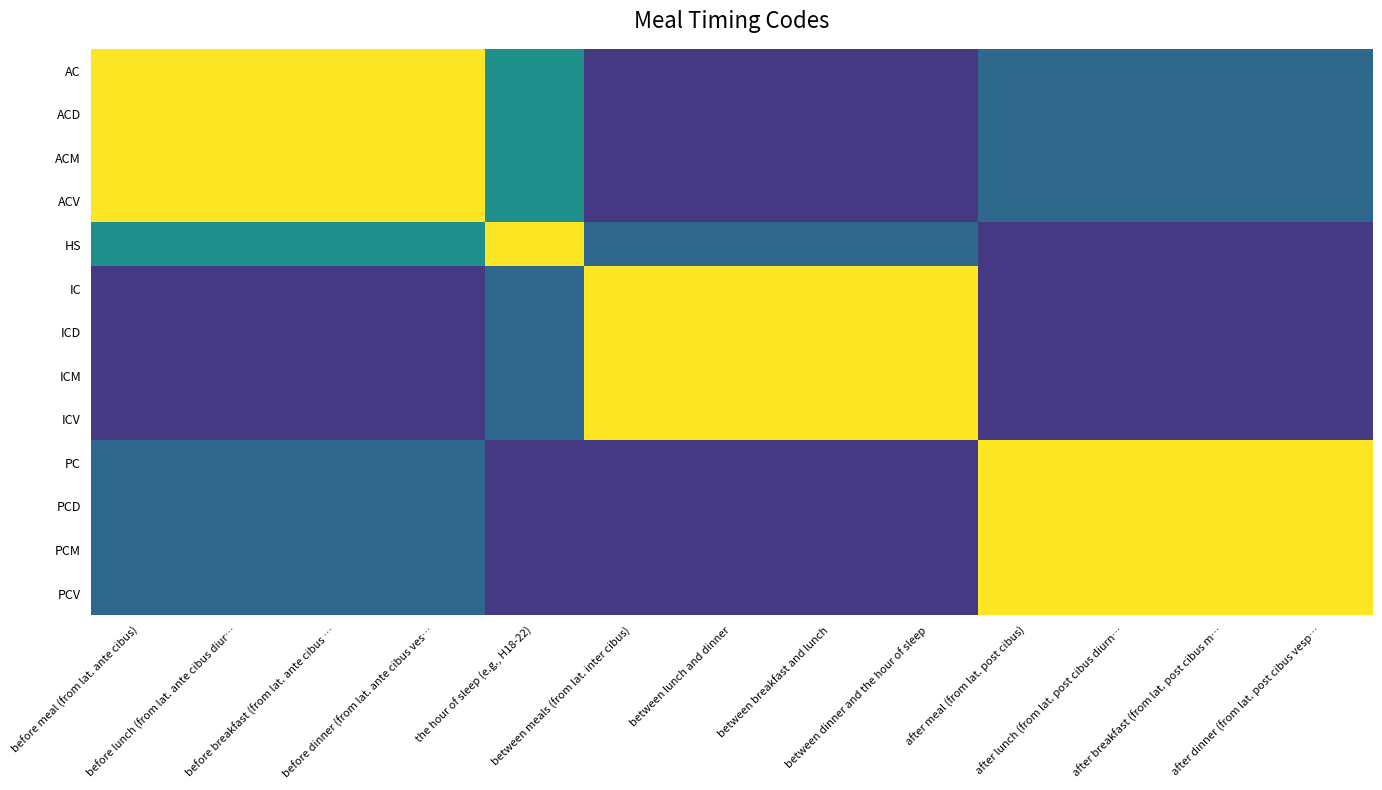

Reading right to left, extract all data points from this chart.

AC: after dinner (from lat. post cibus vesp…=0.3	after breakfast (from lat. post cibus m…=0.3	after lunch (from lat. post cibus diurn…=0.3	after meal (from lat. post cibus)=0.3	between dinner and the hour of sleep=0.2	between breakfast and lunch=0.2	between lunch and dinner=0.2	between meals (from lat. inter cibus)=0.2	the hour of sleep (e.g., H18-22)=0.5	before dinner (from lat. ante cibus ves…=1.0	before breakfast (from lat. ante cibus …=1.0	before lunch (from lat. ante cibus diur…=1.0	before meal (from lat. ante cibus)=1.0
ACD: after dinner (from lat. post cibus vesp…=0.3	after breakfast (from lat. post cibus m…=0.3	after lunch (from lat. post cibus diurn…=0.3	after meal (from lat. post cibus)=0.3	between dinner and the hour of sleep=0.2	between breakfast and lunch=0.2	between lunch and dinner=0.2	between meals (from lat. inter cibus)=0.2	the hour of sleep (e.g., H18-22)=0.5	before dinner (from lat. ante cibus ves…=1.0	before breakfast (from lat. ante cibus …=1.0	before lunch (from lat. ante cibus diur…=1.0	before meal (from lat. ante cibus)=1.0
ACM: after dinner (from lat. post cibus vesp…=0.3	after breakfast (from lat. post cibus m…=0.3	after lunch (from lat. post cibus diurn…=0.3	after meal (from lat. post cibus)=0.3	between dinner and the hour of sleep=0.2	between breakfast and lunch=0.2	between lunch and dinner=0.2	between meals (from lat. inter cibus)=0.2	the hour of sleep (e.g., H18-22)=0.5	before dinner (from lat. ante cibus ves…=1.0	before breakfast (from lat. ante cibus …=1.0	before lunch (from lat. ante cibus diur…=1.0	before meal (from lat. ante cibus)=1.0
ACV: after dinner (from lat. post cibus vesp…=0.3	after breakfast (from lat. post cibus m…=0.3	after lunch (from lat. post cibus diurn…=0.3	after meal (from lat. post cibus)=0.3	between dinner and the hour of sleep=0.2	between breakfast and lunch=0.2	between lunch and dinner=0.2	between meals (from lat. inter cibus)=0.2	the hour of sleep (e.g., H18-22)=0.5	before dinner (from lat. ante cibus ves…=1.0	before breakfast (from lat. ante cibus …=1.0	before lunch (from lat. ante cibus diur…=1.0	before meal (from lat. ante cibus)=1.0
HS: after dinner (from lat. post cibus vesp…=0.2	after breakfast (from lat. post cibus m…=0.2	after lunch (from lat. post cibus diurn…=0.2	after meal (from lat. post cibus)=0.2	between dinner and the hour of sleep=0.3	between breakfast and lunch=0.3	between lunch and dinner=0.3	between meals (from lat. inter cibus)=0.3	the hour of sleep (e.g., H18-22)=1.0	before dinner (from lat. ante cibus ves…=0.5	before breakfast (from lat. ante cibus …=0.5	before lunch (from lat. ante cibus diur…=0.5	before meal (from lat. ante cibus)=0.5
IC: after dinner (from lat. post cibus vesp…=0.2	after breakfast (from lat. post cibus m…=0.2	after lunch (from lat. post cibus diurn…=0.2	after meal (from lat. post cibus)=0.2	between dinner and the hour of sleep=1.0	between breakfast and lunch=1.0	between lunch and dinner=1.0	between meals (from lat. inter cibus)=1.0	the hour of sleep (e.g., H18-22)=0.3	before dinner (from lat. ante cibus ves…=0.2	before breakfast (from lat. ante cibus …=0.2	before lunch (from lat. ante cibus diur…=0.2	before meal (from lat. ante cibus)=0.2
ICD: after dinner (from lat. post cibus vesp…=0.2	after breakfast (from lat. post cibus m…=0.2	after lunch (from lat. post cibus diurn…=0.2	after meal (from lat. post cibus)=0.2	between dinner and the hour of sleep=1.0	between breakfast and lunch=1.0	between lunch and dinner=1.0	between meals (from lat. inter cibus)=1.0	the hour of sleep (e.g., H18-22)=0.3	before dinner (from lat. ante cibus ves…=0.2	before breakfast (from lat. ante cibus …=0.2	before lunch (from lat. ante cibus diur…=0.2	before meal (from lat. ante cibus)=0.2
ICM: after dinner (from lat. post cibus vesp…=0.2	after breakfast (from lat. post cibus m…=0.2	after lunch (from lat. post cibus diurn…=0.2	after meal (from lat. post cibus)=0.2	between dinner and the hour of sleep=1.0	between breakfast and lunch=1.0	between lunch and dinner=1.0	between meals (from lat. inter cibus)=1.0	the hour of sleep (e.g., H18-22)=0.3	before dinner (from lat. ante cibus ves…=0.2	before breakfast (from lat. ante cibus …=0.2	before lunch (from lat. ante cibus diur…=0.2	before meal (from lat. ante cibus)=0.2
ICV: after dinner (from lat. post cibus vesp…=0.2	after breakfast (from lat. post cibus m…=0.2	after lunch (from lat. post cibus diurn…=0.2	after meal (from lat. post cibus)=0.2	between dinner and the hour of sleep=1.0	between breakfast and lunch=1.0	between lunch and dinner=1.0	between meals (from lat. inter cibus)=1.0	the hour of sleep (e.g., H18-22)=0.3	before dinner (from lat. ante cibus ves…=0.2	before breakfast (from lat. ante cibus …=0.2	before lunch (from lat. ante cibus diur…=0.2	before meal (from lat. ante cibus)=0.2
PC: after dinner (from lat. post cibus vesp…=1.0	after breakfast (from lat. post cibus m…=1.0	after lunch (from lat. post cibus diurn…=1.0	after meal (from lat. post cibus)=1.0	between dinner and the hour of sleep=0.2	between breakfast and lunch=0.2	between lunch and dinner=0.2	between meals (from lat. inter cibus)=0.2	the hour of sleep (e.g., H18-22)=0.2	before dinner (from lat. ante cibus ves…=0.3	before breakfast (from lat. ante cibus …=0.3	before lunch (from lat. ante cibus diur…=0.3	before meal (from lat. ante cibus)=0.3
PCD: after dinner (from lat. post cibus vesp…=1.0	after breakfast (from lat. post cibus m…=1.0	after lunch (from lat. post cibus diurn…=1.0	after meal (from lat. post cibus)=1.0	between dinner and the hour of sleep=0.2	between breakfast and lunch=0.2	between lunch and dinner=0.2	between meals (from lat. inter cibus)=0.2	the hour of sleep (e.g., H18-22)=0.2	before dinner (from lat. ante cibus ves…=0.3	before breakfast (from lat. ante cibus …=0.3	before lunch (from lat. ante cibus diur…=0.3	before meal (from lat. ante cibus)=0.3
PCM: after dinner (from lat. post cibus vesp…=1.0	after breakfast (from lat. post cibus m…=1.0	after lunch (from lat. post cibus diurn…=1.0	after meal (from lat. post cibus)=1.0	between dinner and the hour of sleep=0.2	between breakfast and lunch=0.2	between lunch and dinner=0.2	between meals (from lat. inter cibus)=0.2	the hour of sleep (e.g., H18-22)=0.2	before dinner (from lat. ante cibus ves…=0.3	before breakfast (from lat. ante cibus …=0.3	before lunch (from lat. ante cibus diur…=0.3	before meal (from lat. ante cibus)=0.3
PCV: after dinner (from lat. post cibus vesp…=1.0	after breakfast (from lat. post cibus m…=1.0	after lunch (from lat. post cibus diurn…=1.0	after meal (from lat. post cibus)=1.0	between dinner and the hour of sleep=0.2	between breakfast and lunch=0.2	between lunch and dinner=0.2	between meals (from lat. inter cibus)=0.2	the hour of sleep (e.g., H18-22)=0.2	before dinner (from lat. ante cibus ves…=0.3	before breakfast (from lat. ante cibus …=0.3	before lunch (from lat. ante cibus diur…=0.3	before meal (from lat. ante cibus)=0.3